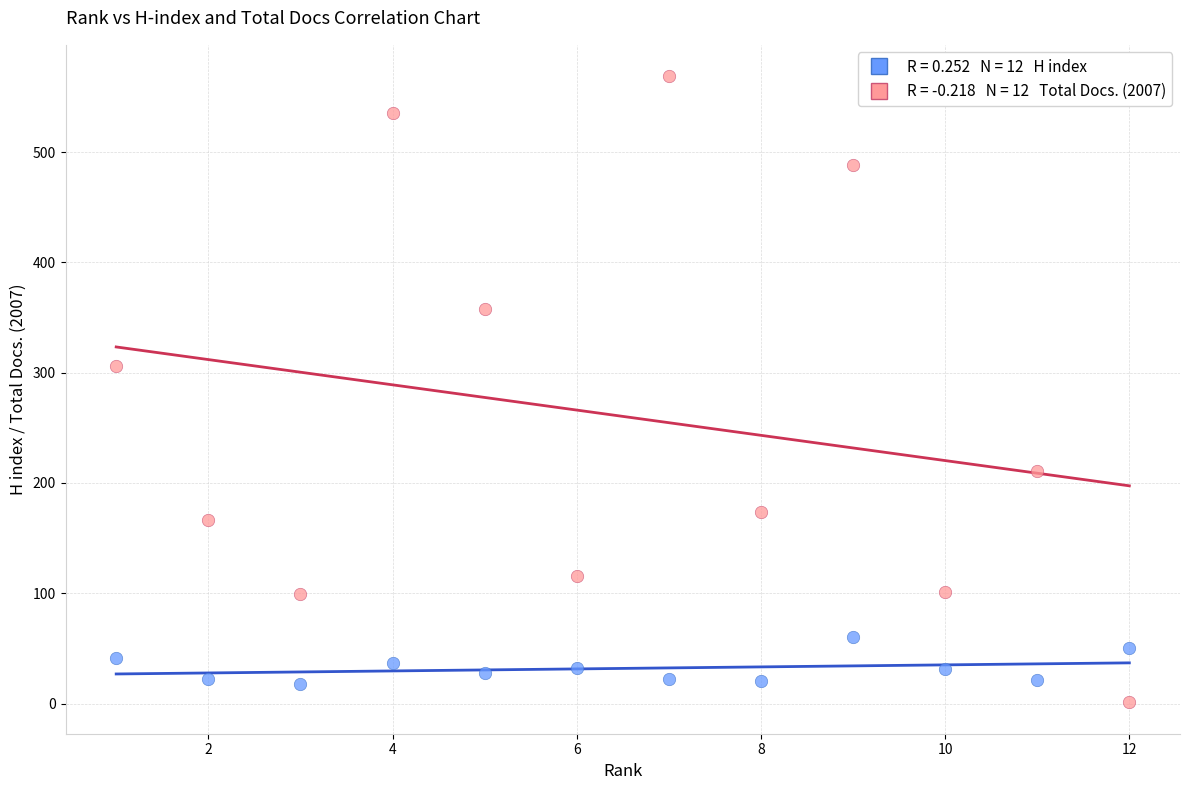

Across all data points, what is the range of Y values (max minus min)?

568